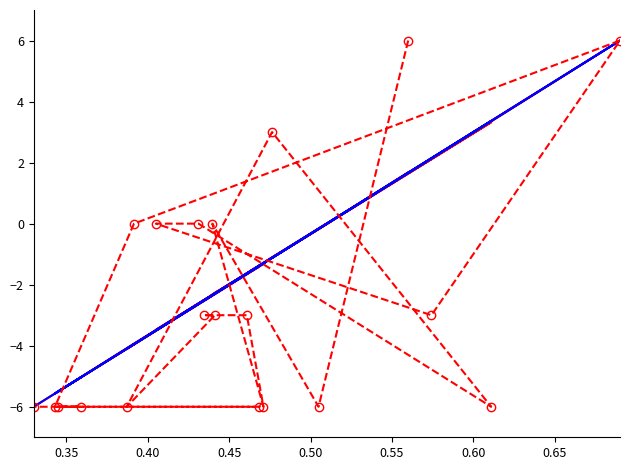

What are all the series names shown in the legend?

Total Votes Cast, Edward R. Buck, III, Write-Ins